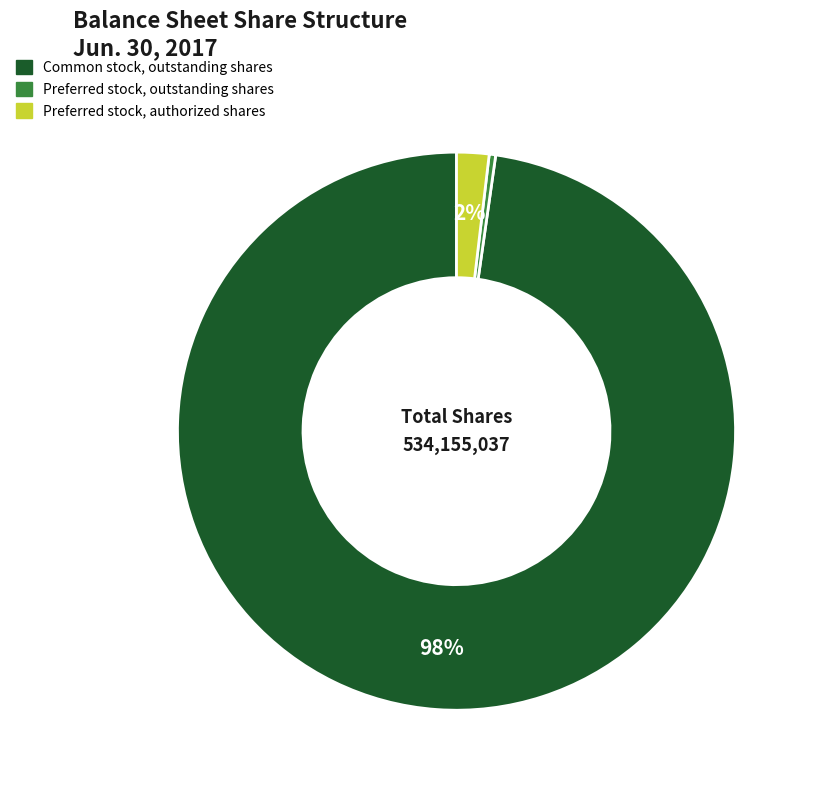

Which slice is the smallest?

Preferred stock, outstanding shares